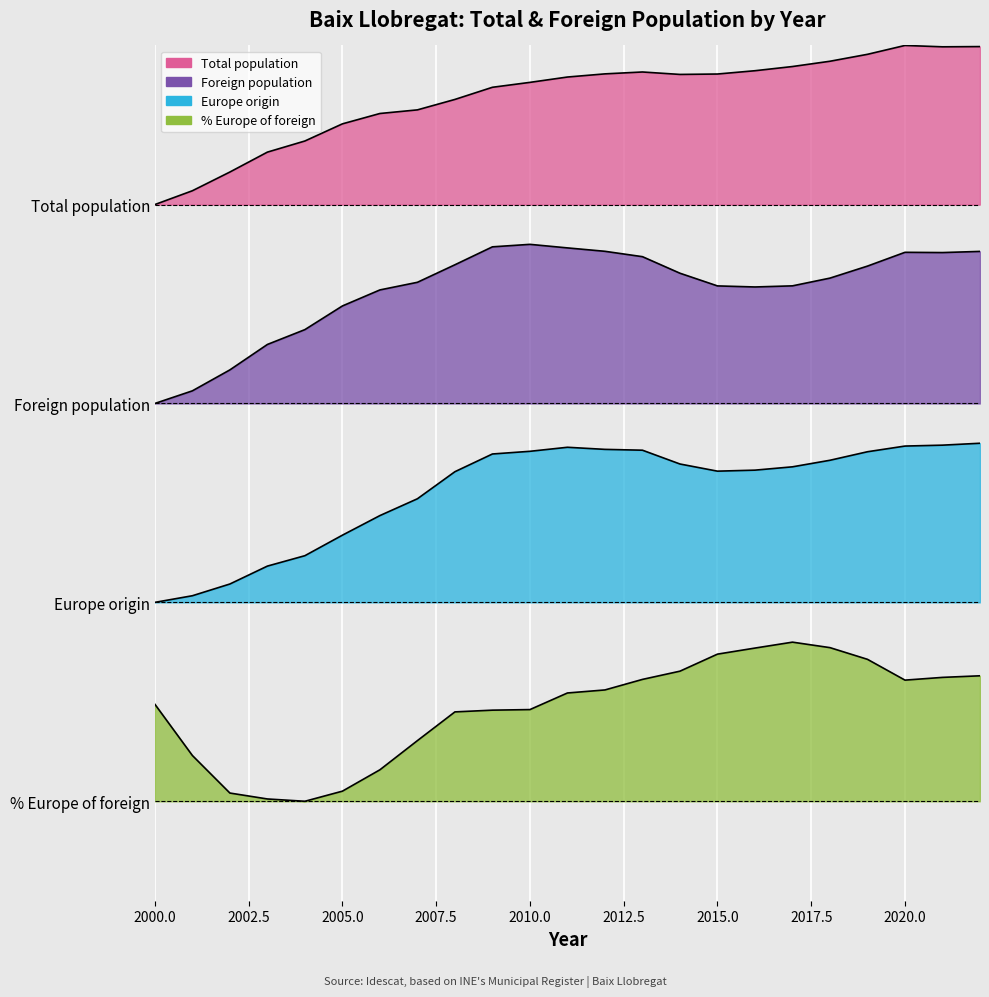

True or false: % Europe of foreign and Total population intersect in this chart.

False